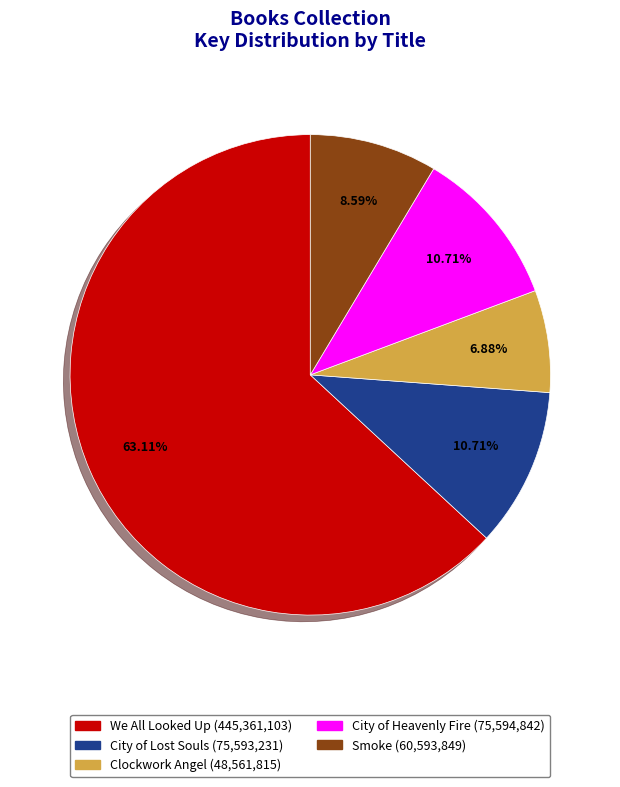

What is the majority slice?

We All Looked Up